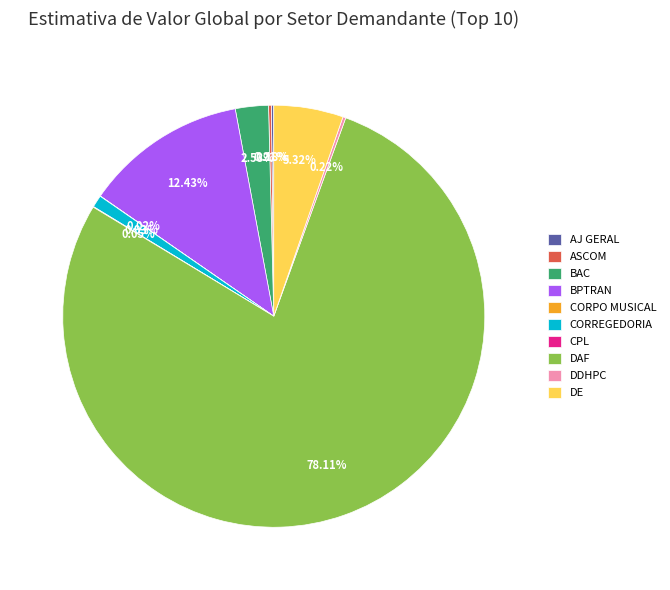

Is DAF the majority of the pie?

Yes